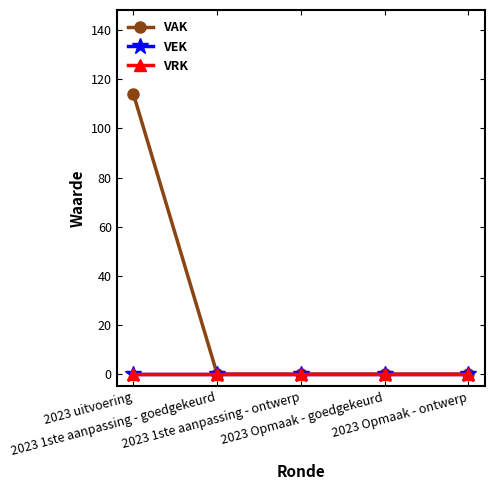

Is this an area chart (filled region under the line)?

No